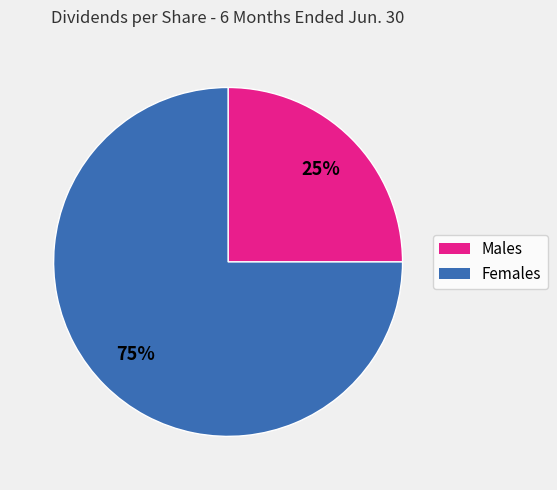

To the nearest percent, what is the difference between the largest and smallest slice percentages?

50%